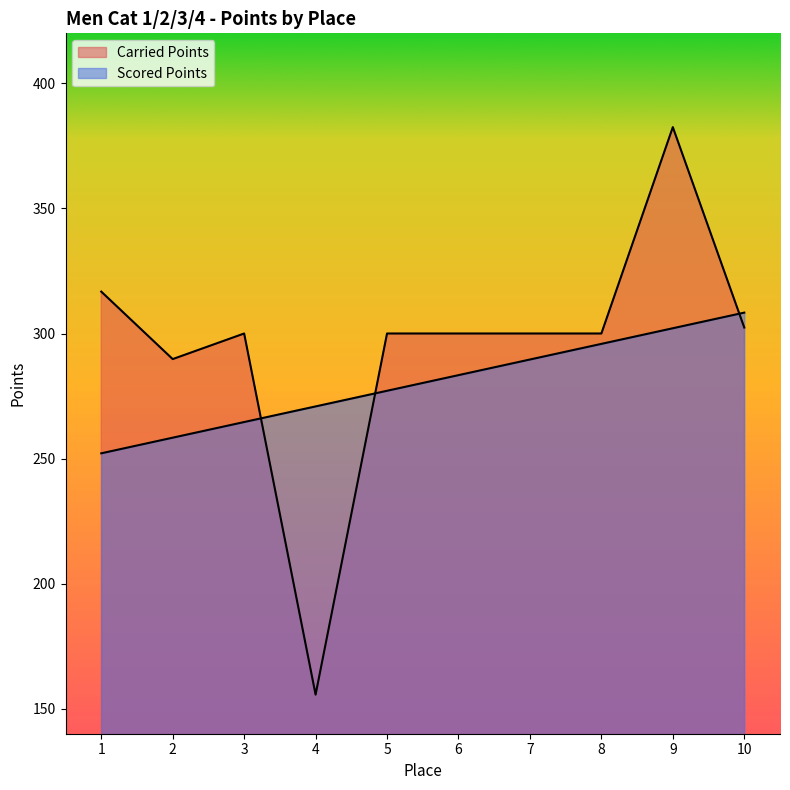

What is the total value across all series at 2?

548.1